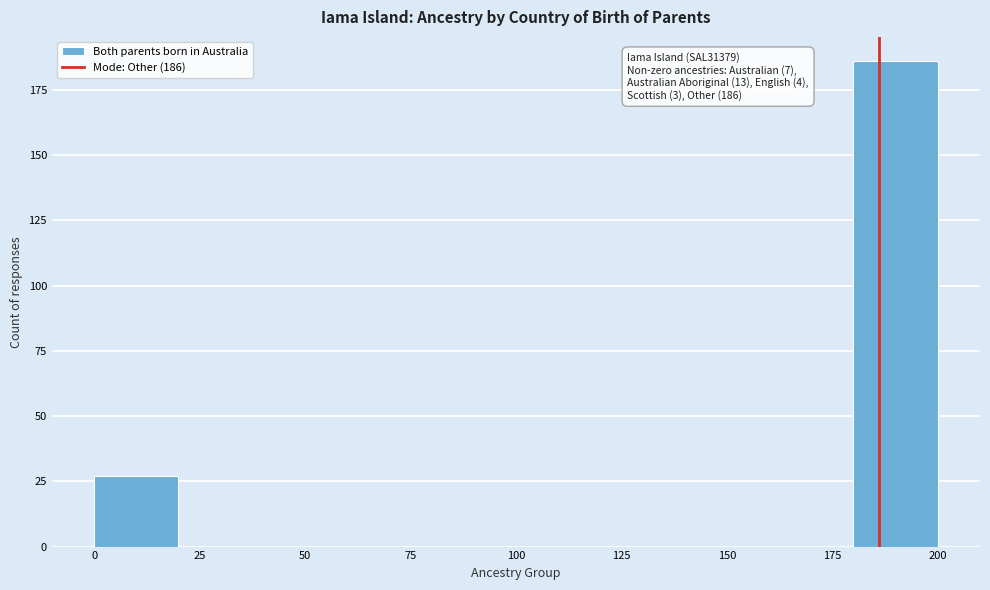

Over which range of the x-axis is the bar tallest?

180 to 200